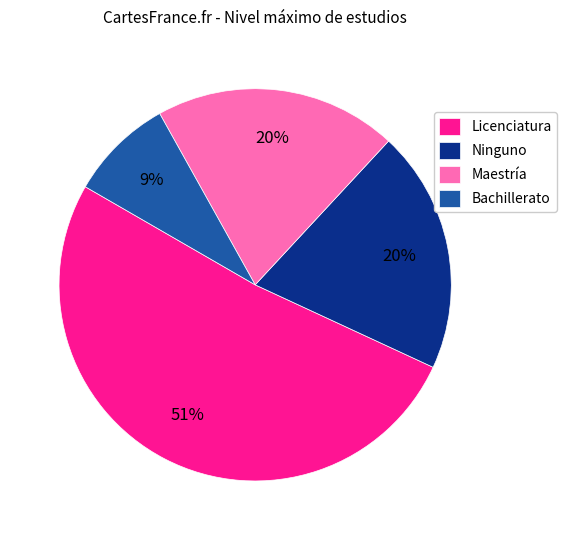

To the nearest percent, what is the combined percentage of Bachillerato and Maestría?

29%